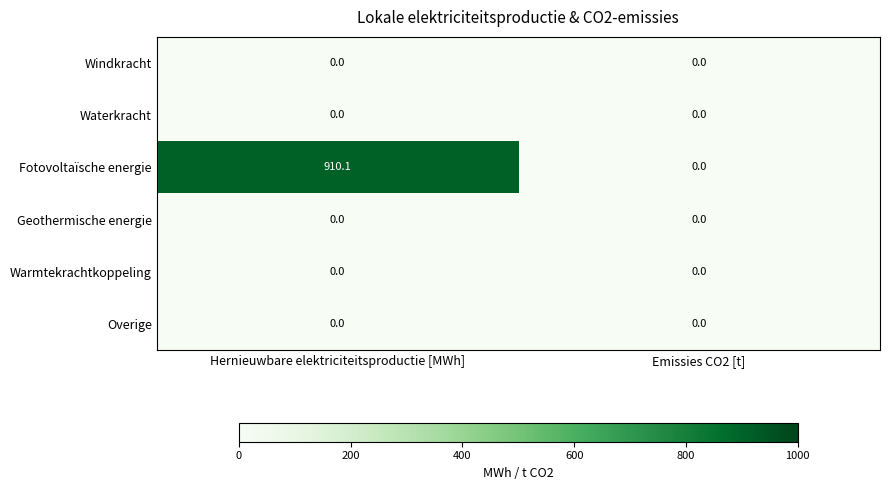

Reading right to left, list all the values displayed in this chart.

Windkracht: Emissies CO2 [t]=0.0	Hernieuwbare elektriciteitsproductie [MWh]=0.0
Waterkracht: Emissies CO2 [t]=0.0	Hernieuwbare elektriciteitsproductie [MWh]=0.0
Fotovoltaïsche energie: Emissies CO2 [t]=0.0	Hernieuwbare elektriciteitsproductie [MWh]=910.1
Geothermische energie: Emissies CO2 [t]=0.0	Hernieuwbare elektriciteitsproductie [MWh]=0.0
Warmtekrachtkoppeling: Emissies CO2 [t]=0.0	Hernieuwbare elektriciteitsproductie [MWh]=0.0
Overige: Emissies CO2 [t]=0.0	Hernieuwbare elektriciteitsproductie [MWh]=0.0